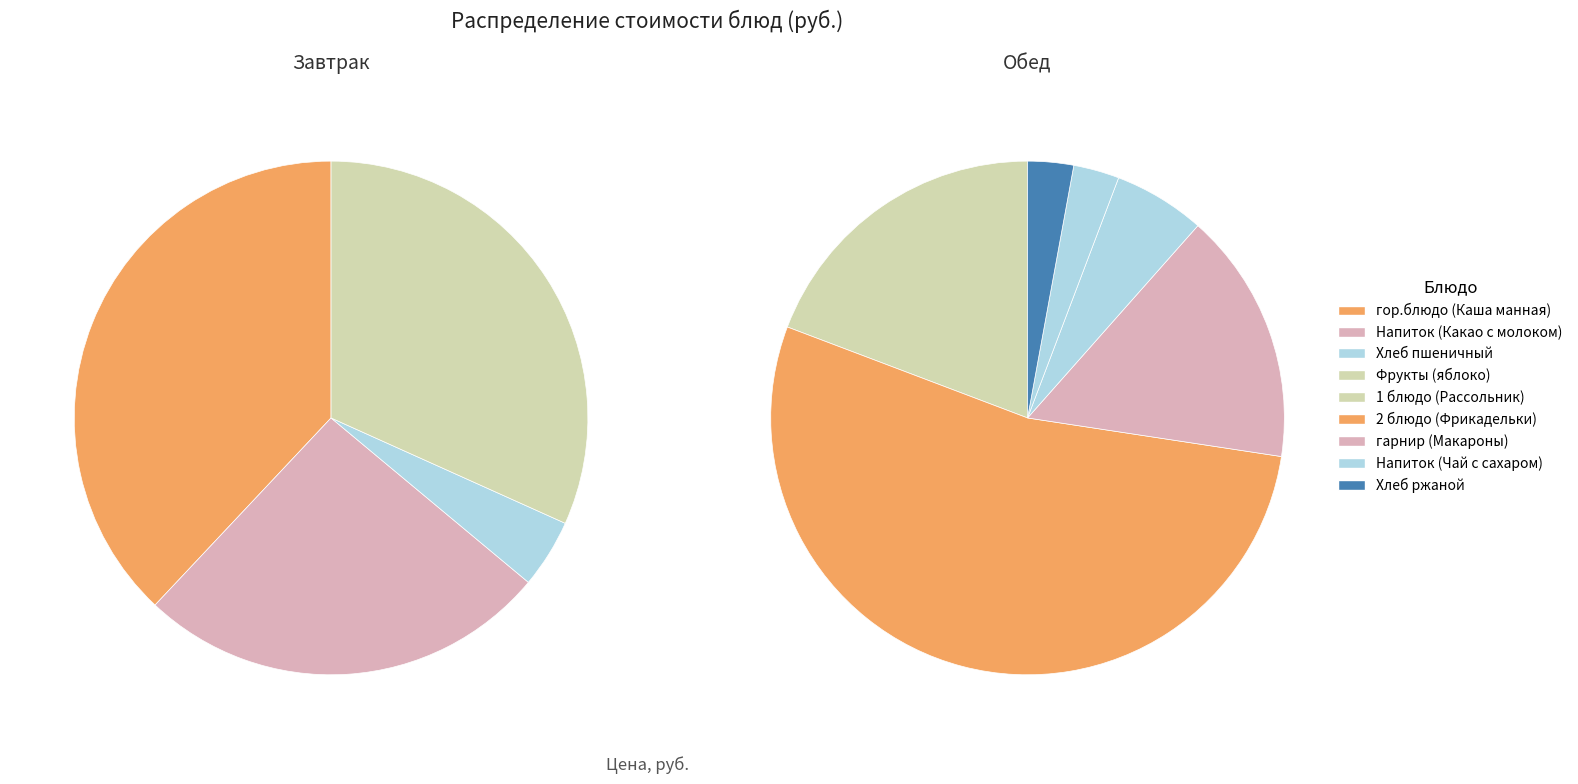

How many slices are in this pie chart?

4